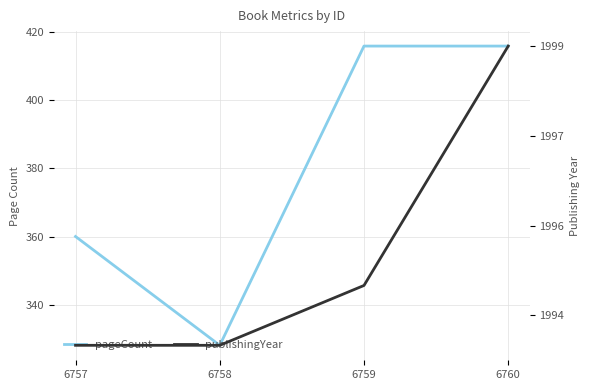

The publishingYear series shows 1994 at 6758. True or false?

True